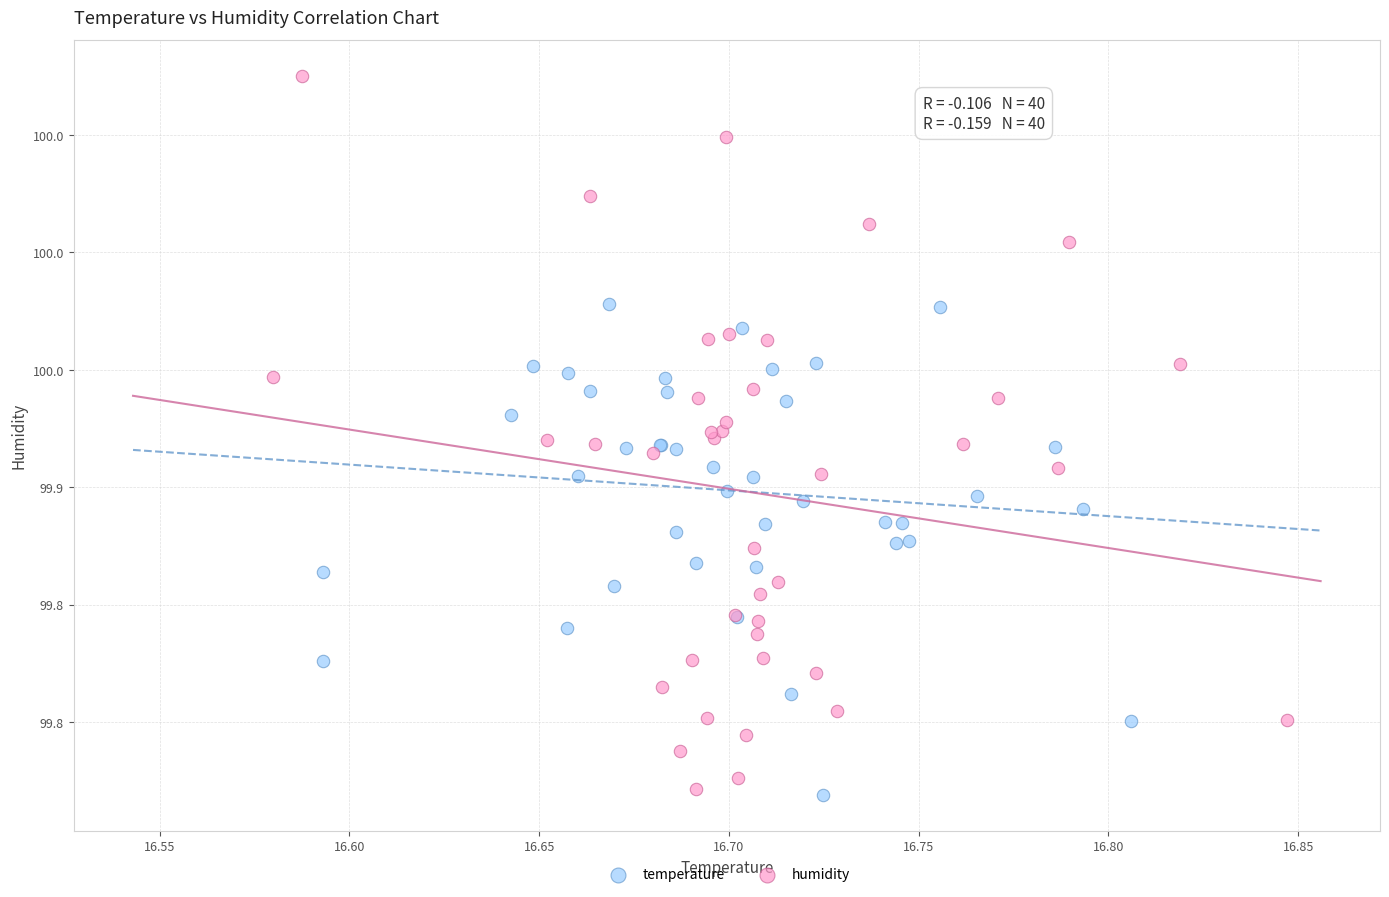

What are all the series names shown in the legend?

temperature, humidity